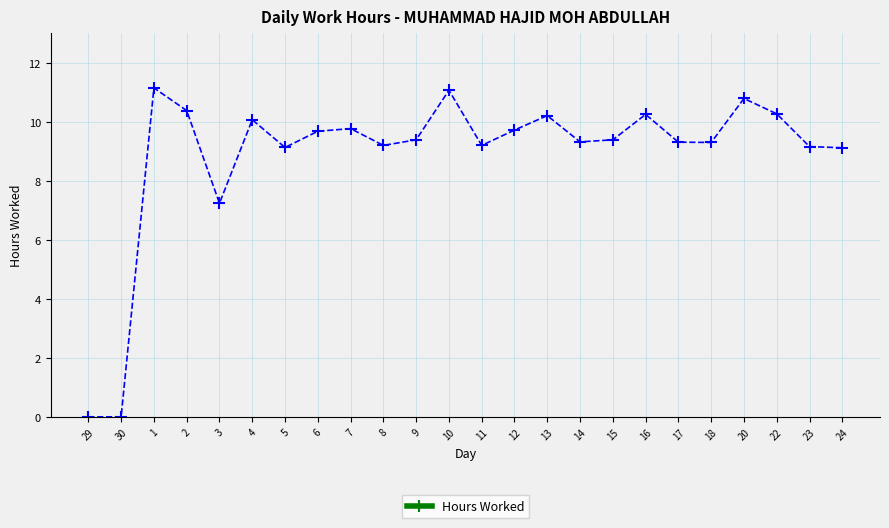

Between 17 and 3, which is larger?

17